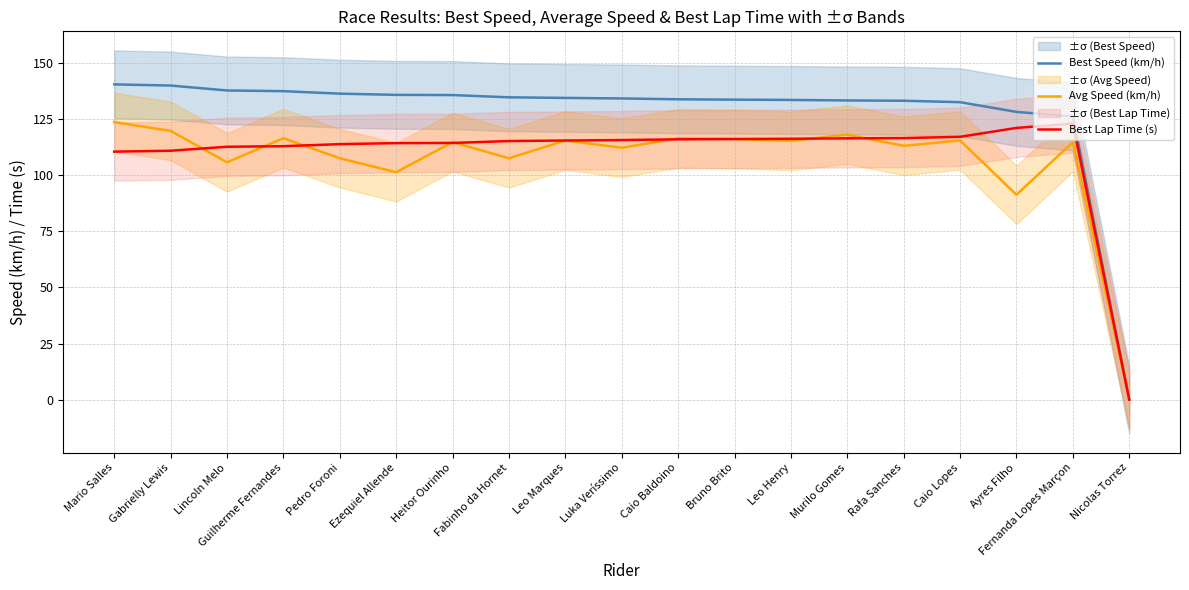

Which series has the widest spread of values?

Best Speed (km/h)